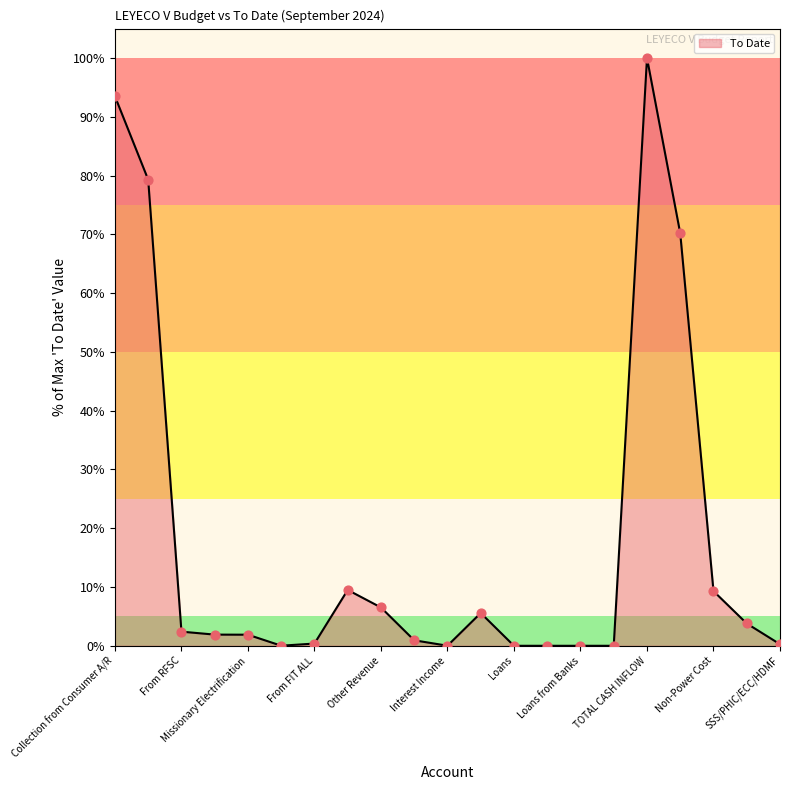

What is the difference between the maximum and minimum values?

100.0